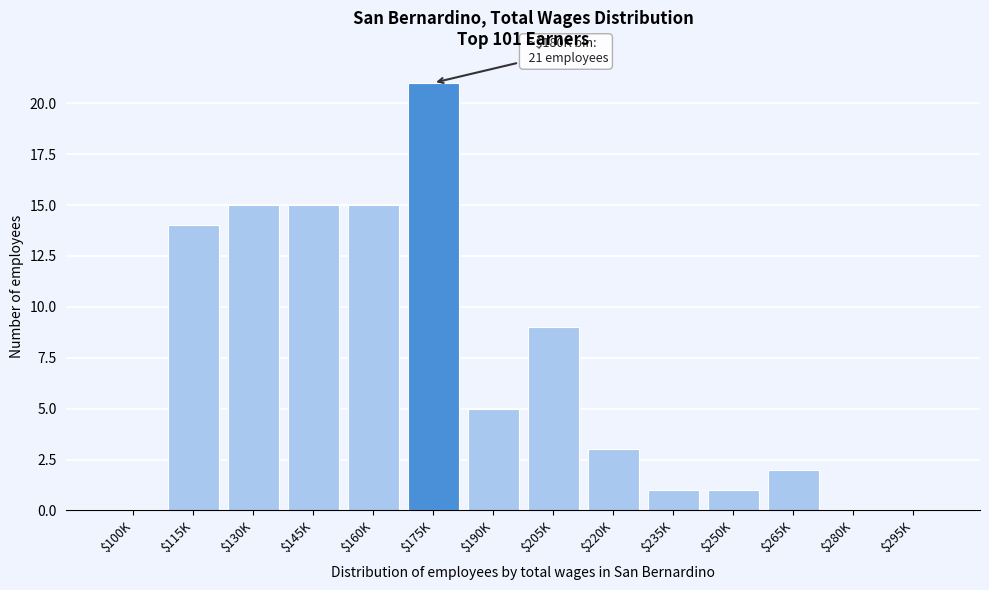

The value at $205K is 15. True or false?

False